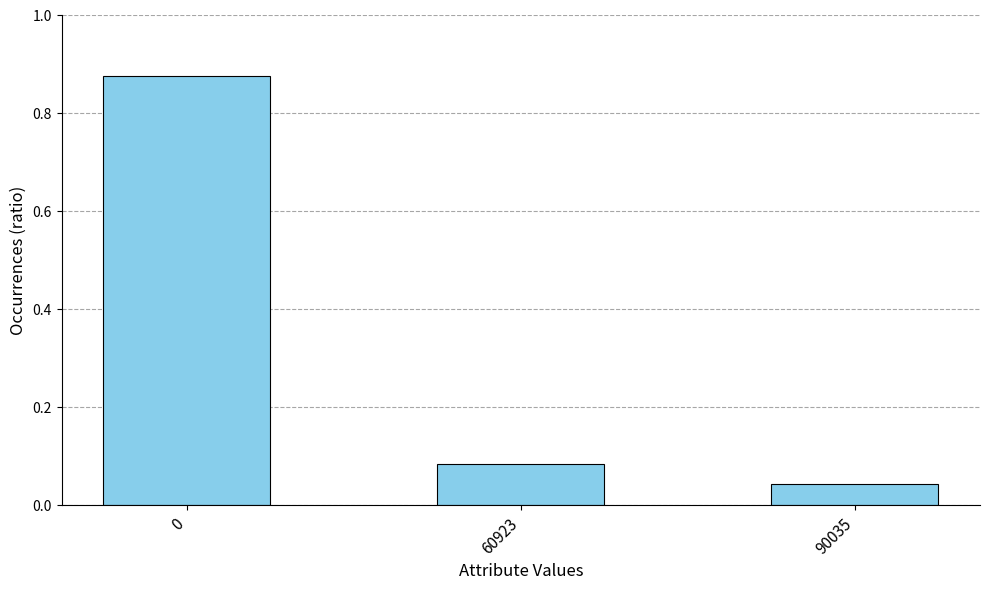

What is the average value?

0.3